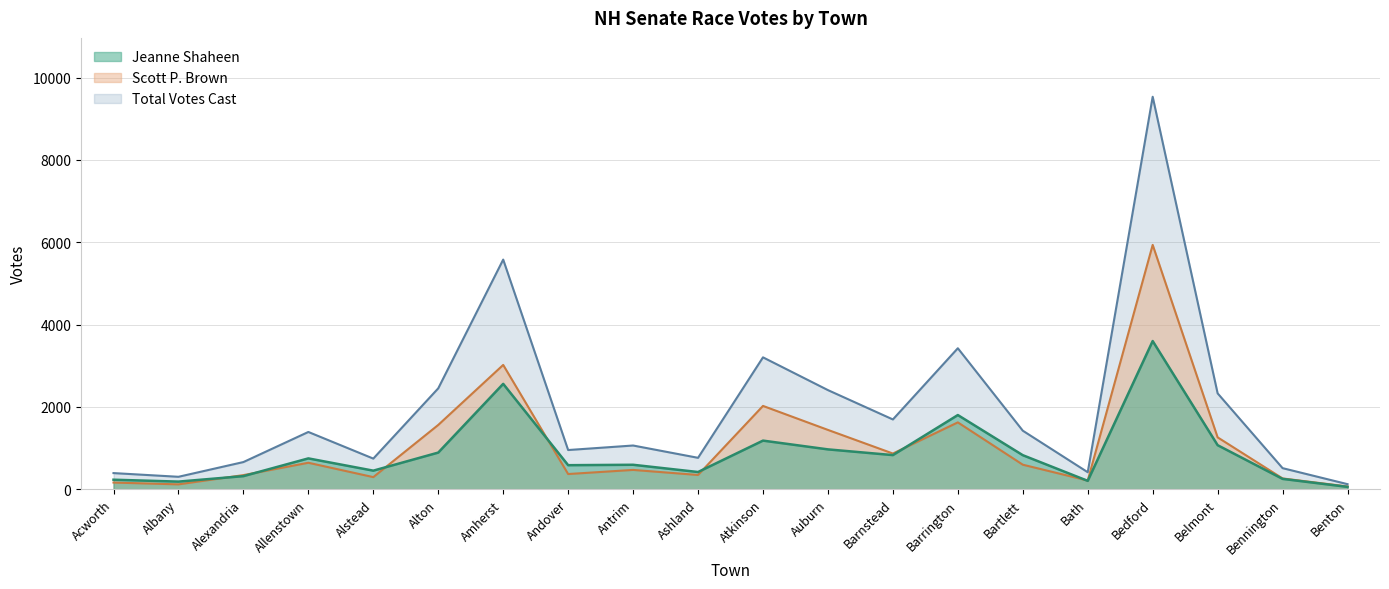

Rank the categories by Scott P. Brown value from highest to lowest.

Bedford, Amherst, Atkinson, Barrington, Alton, Auburn, Belmont, Barnstead, Allenstown, Bartlett, Antrim, Andover, Ashland, Alexandria, Alstead, Bennington, Bath, Acworth, Albany, Benton